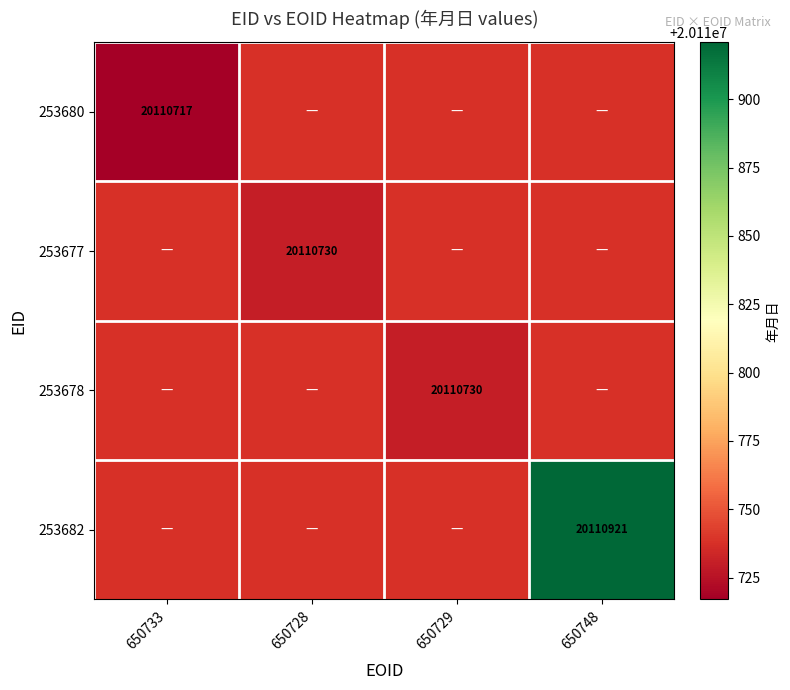

Is the value of 253682 at 650729 greater than the value of 253680 at 650729?

No